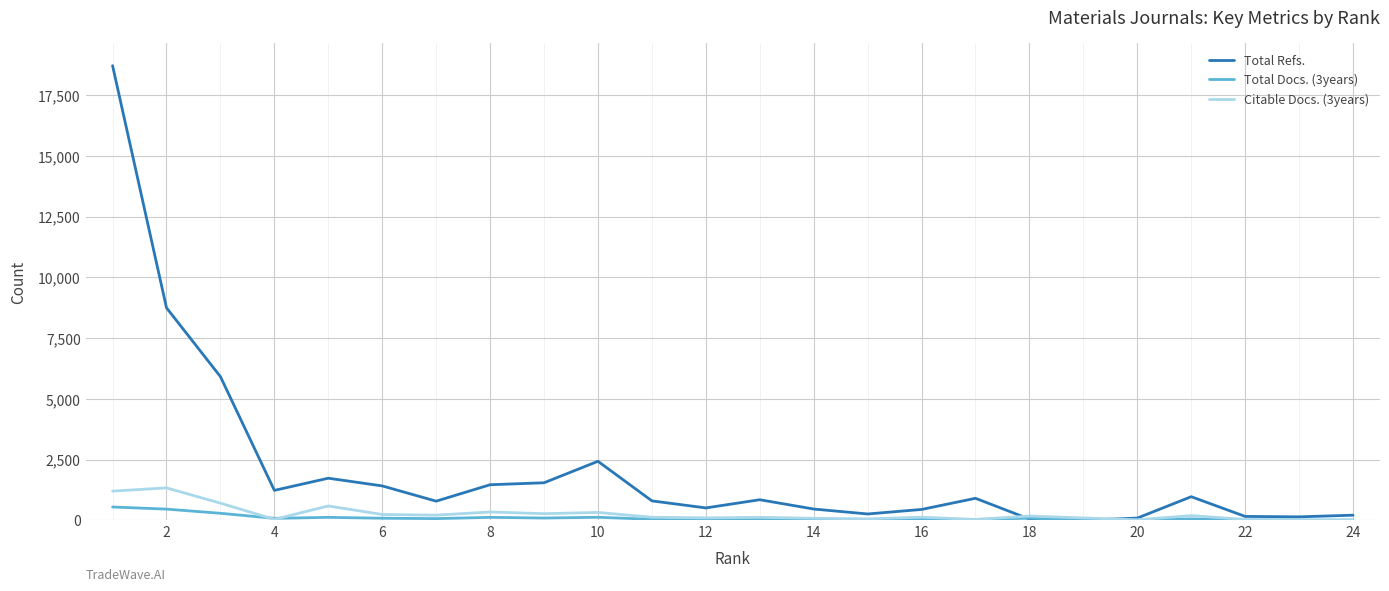

Which series has the largest total across all categories?

Total Refs.